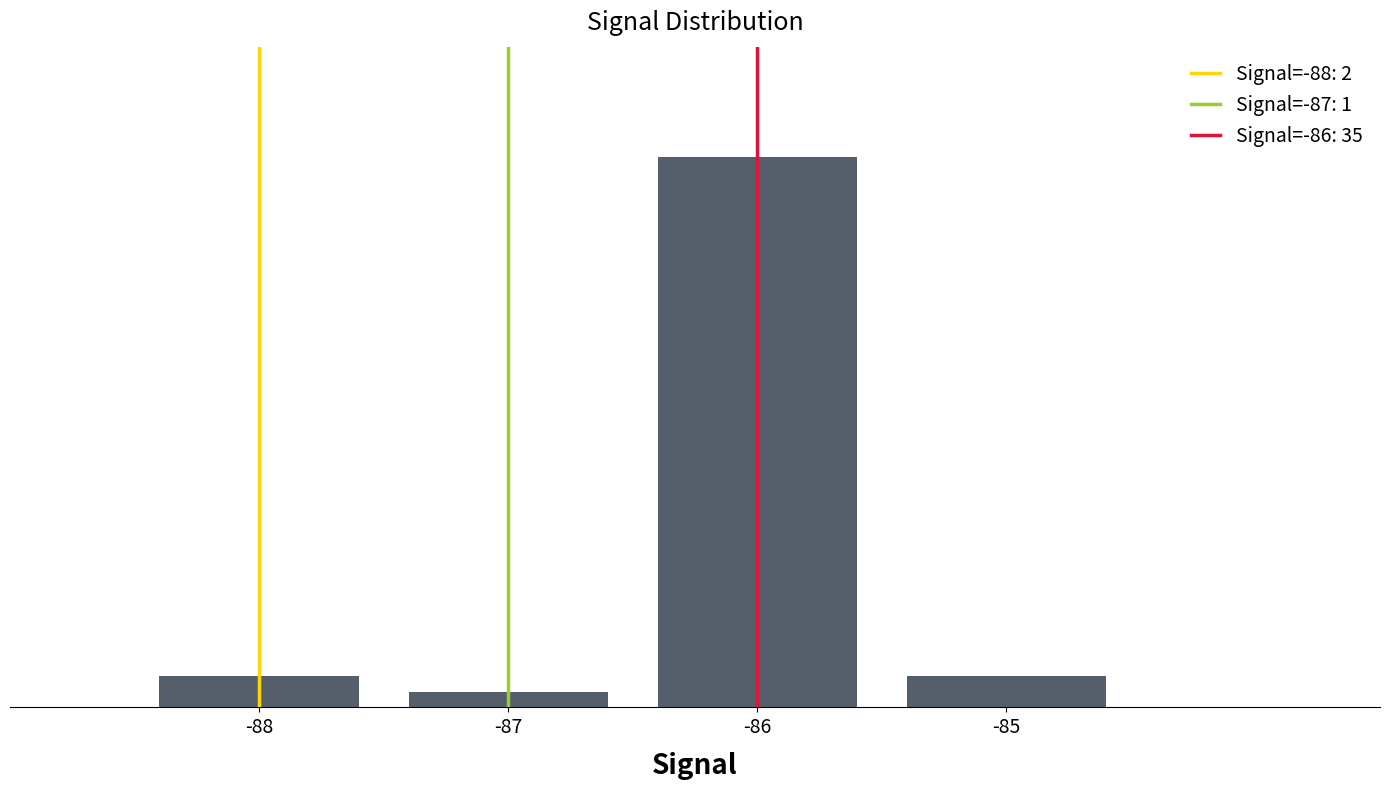

How many values are below 2?

1